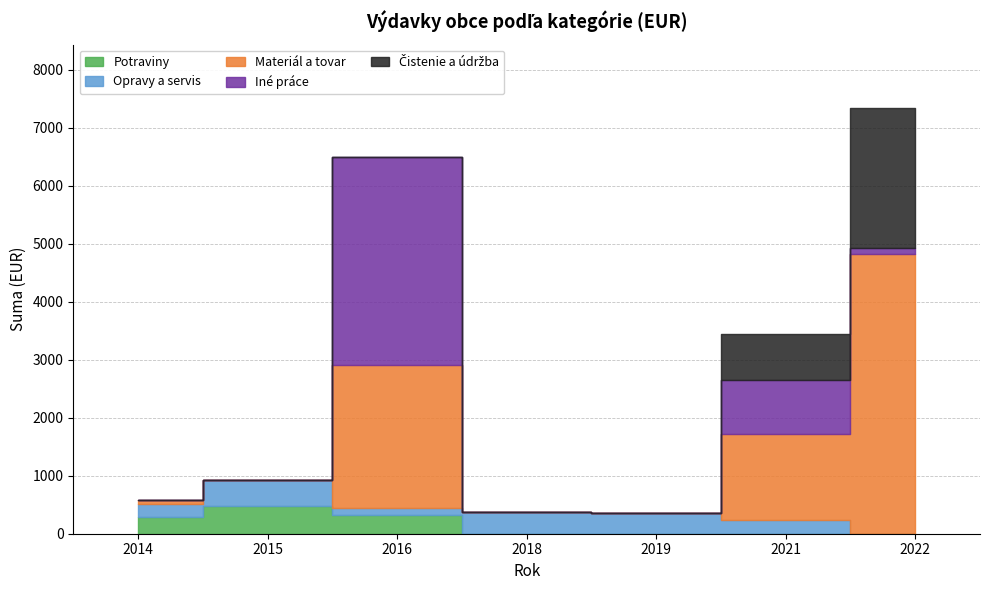

The Iné práce series shows 2511.5 at 2014. True or false?

False